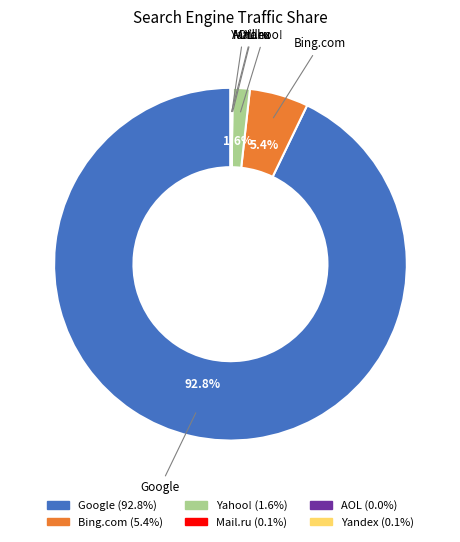

What percentage is the Bing.com slice, to the nearest percent?

5%